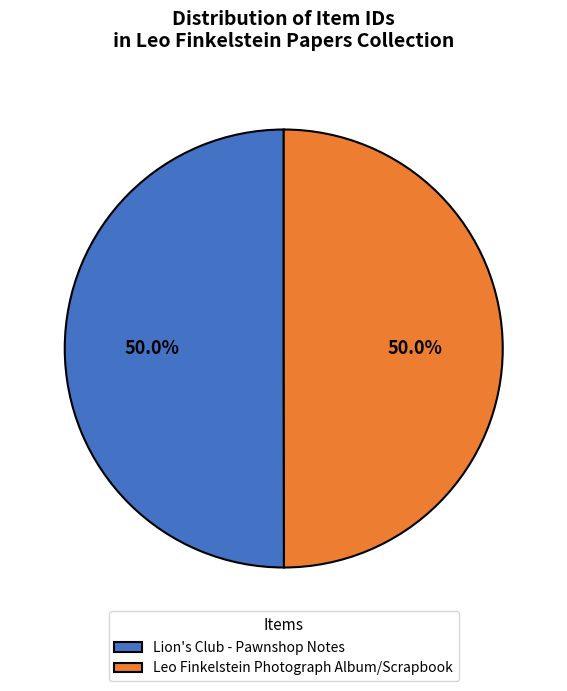

Combined, do Lion's Club - Pawnshop Notes and Leo Finkelstein Photograph Album/Scrapbook account for over 50%?

Yes